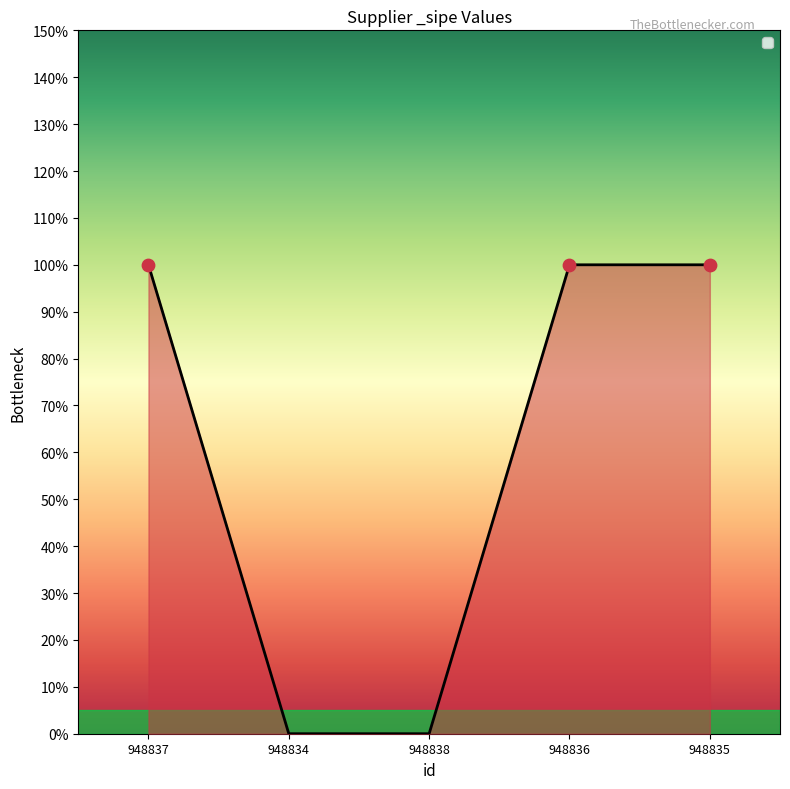

Between 948835 and 948834, which is larger?

948835